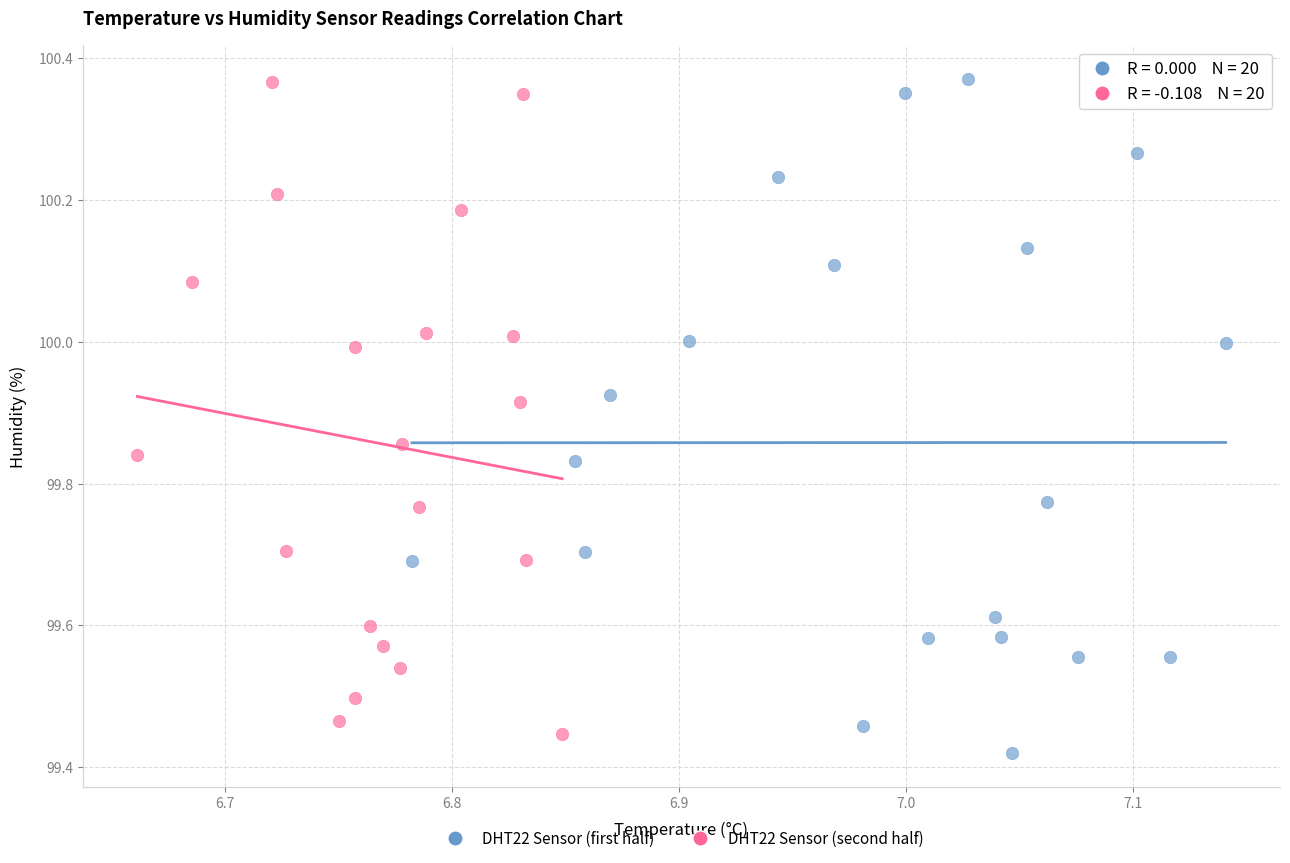

Which series has the largest Y range (max minus min)?

DHT22 Sensor (first half)